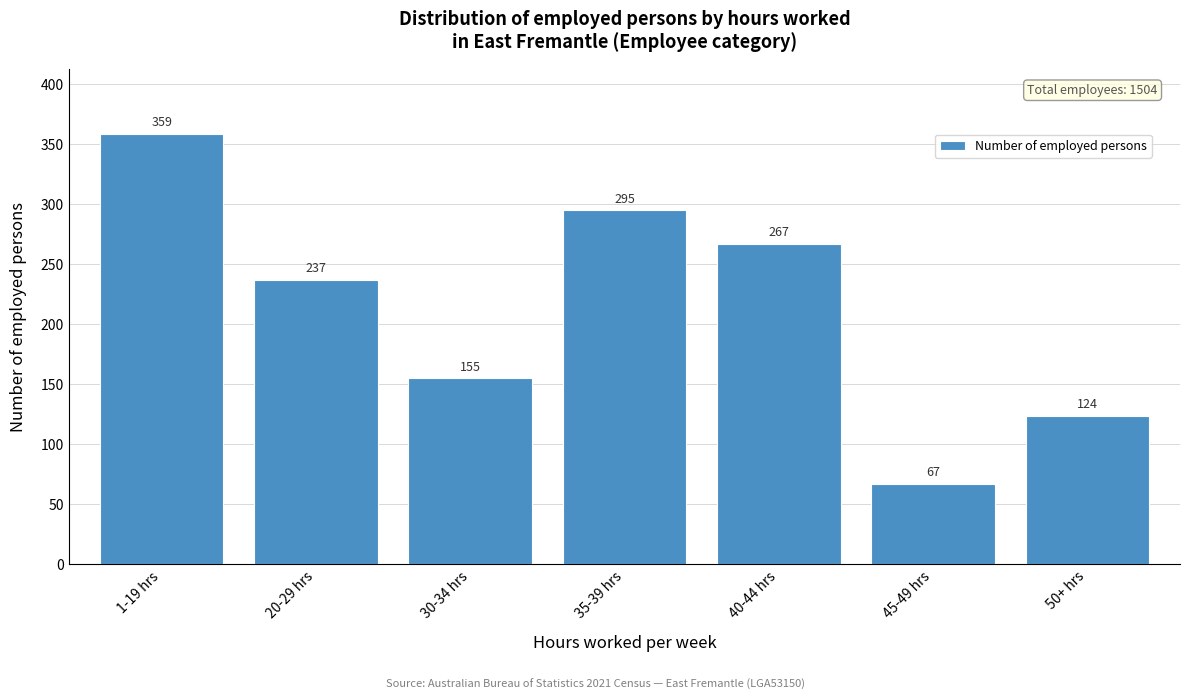

Reading left to right, extract all data points from this chart.

1-19 hrs=359	20-29 hrs=237	30-34 hrs=155	35-39 hrs=295	40-44 hrs=267	45-49 hrs=67	50+ hrs=124